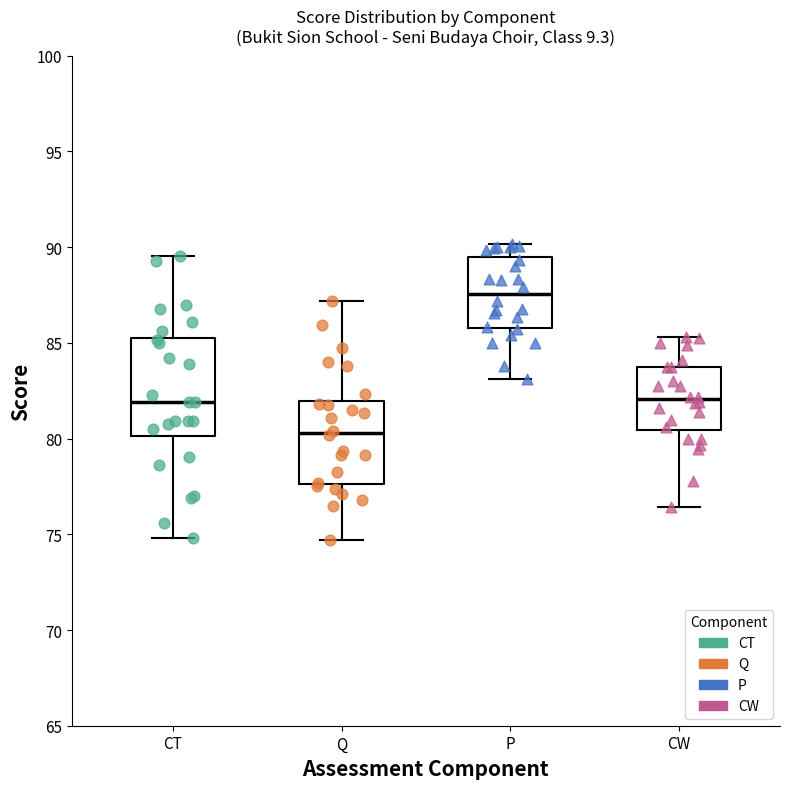

Where does the upper whisker of the box for CW end on the y-axis? The values are not printed on the chart, so give them approximately, as read against the axis.

85.5